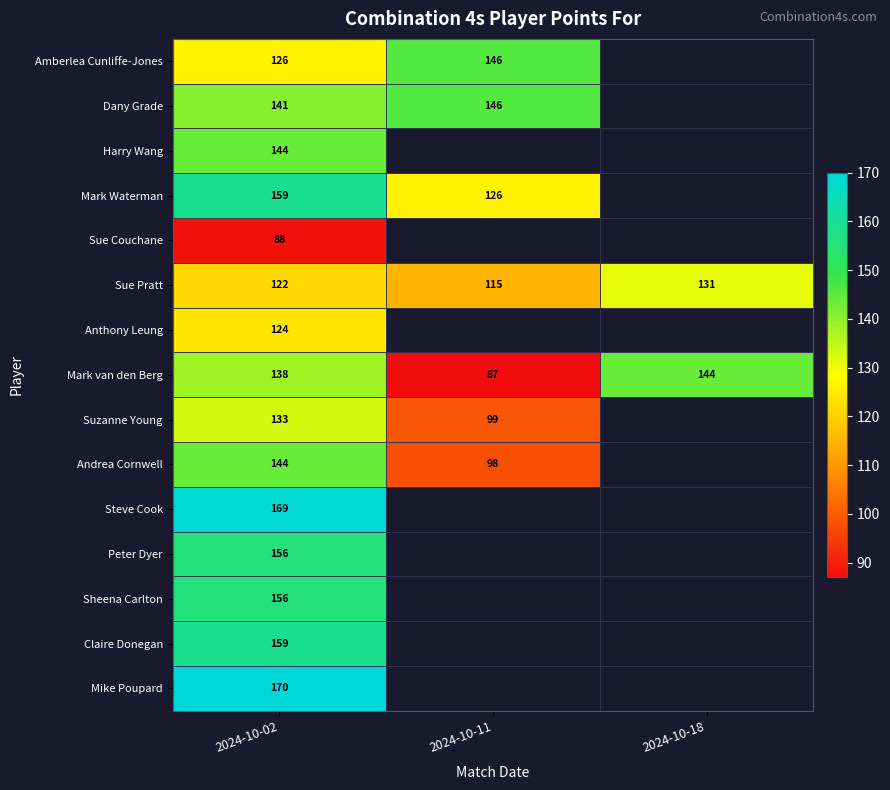

What is the highest value of the Mark van den Berg series?

144